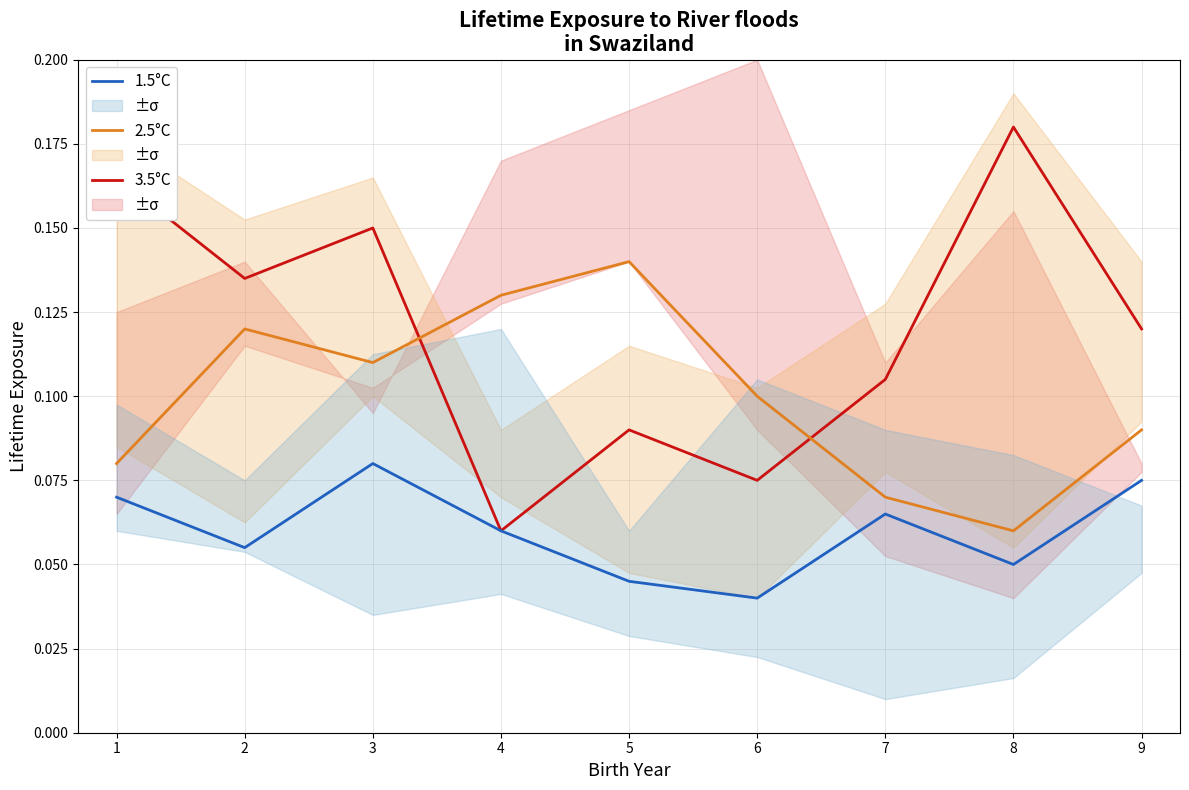

Is the value of 2.5°C at 1 greater than the value of 3.5°C at 1?

No